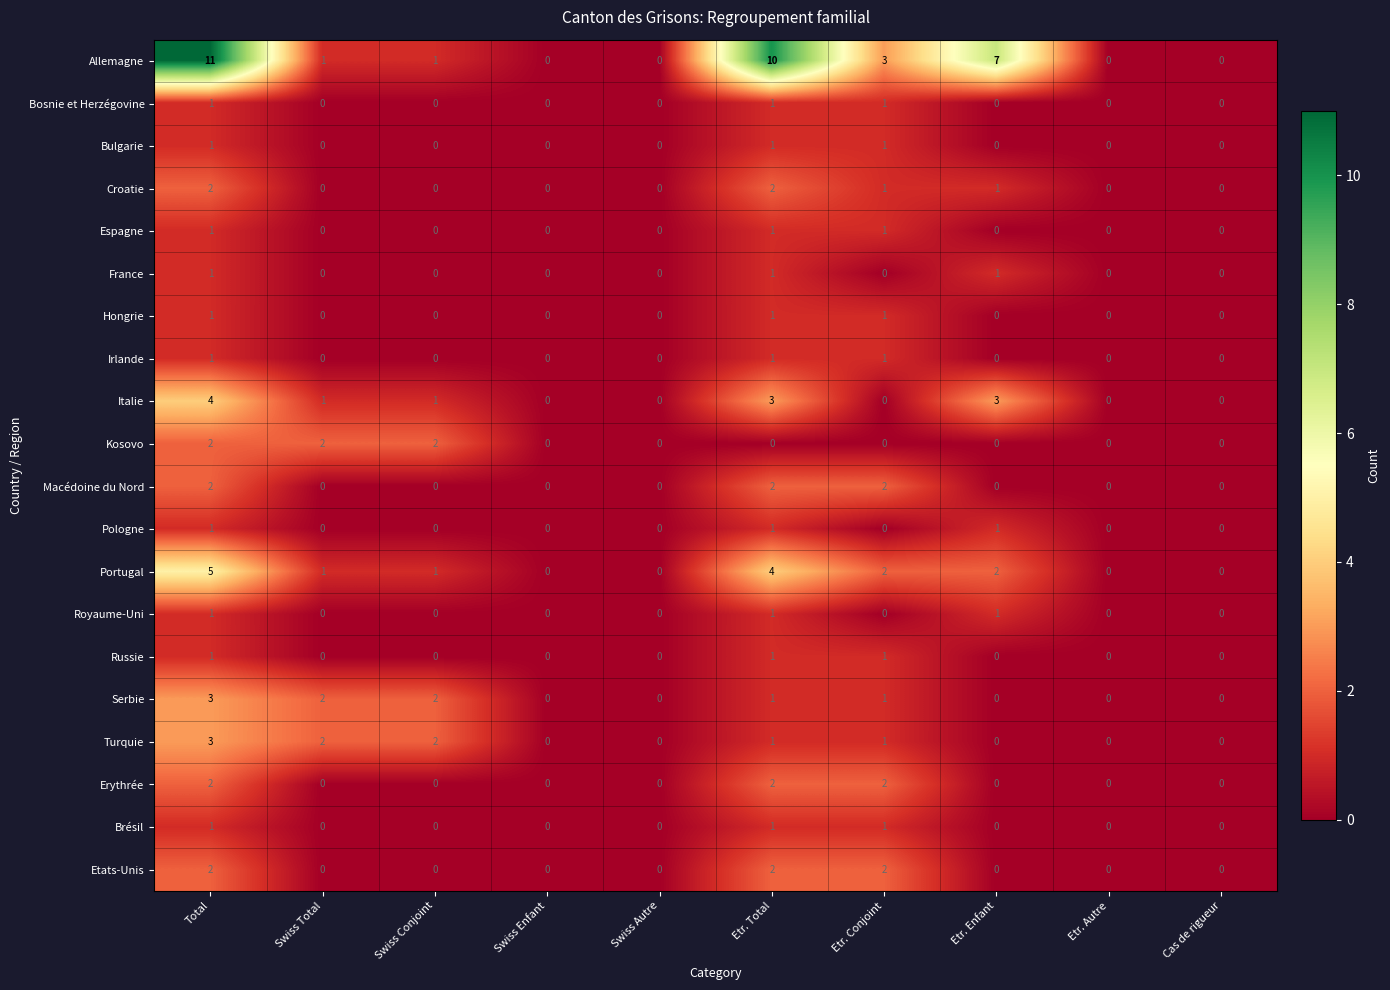

What is the spread (max minus min) of values at Etr. Enfant?

7